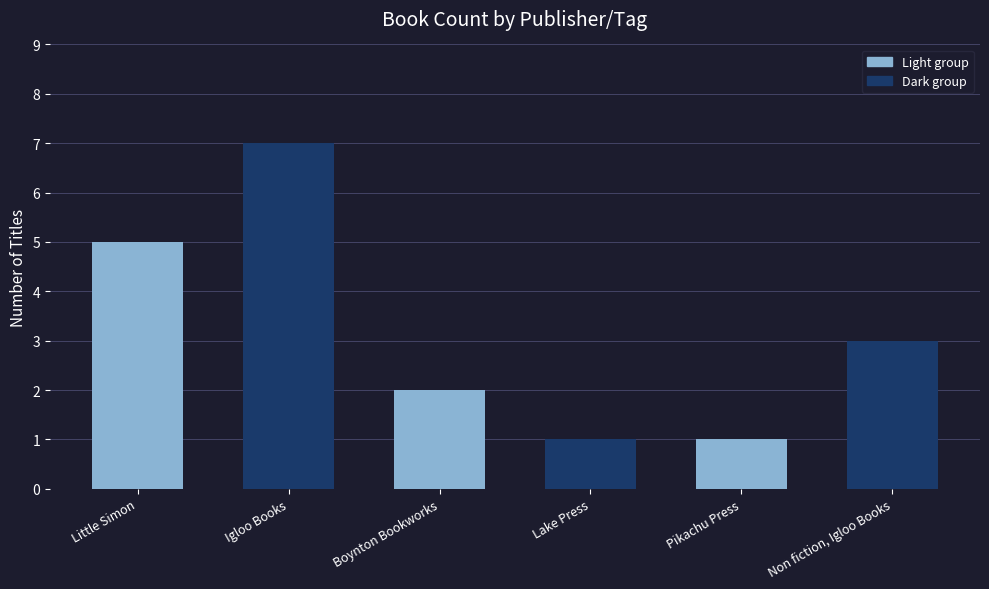

What is the difference between the maximum and minimum values?

6